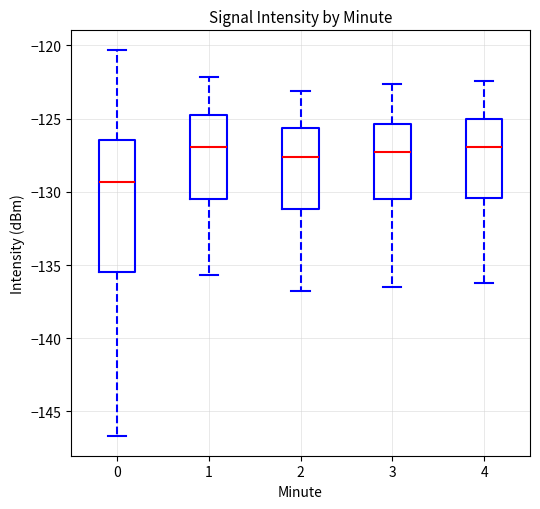

Which box is the tallest, from its lower edge to its upper edge?

0